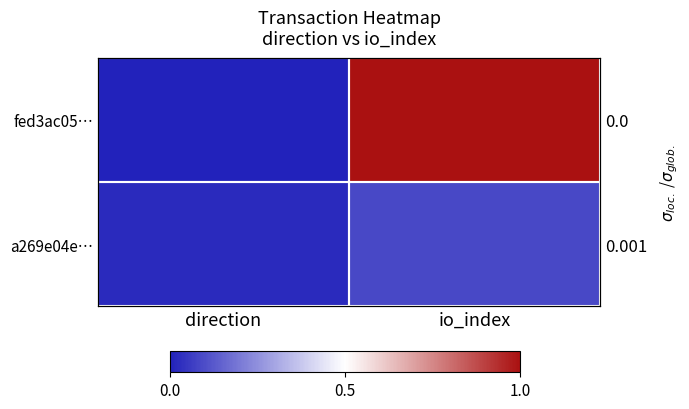

Between direction and io_index, which is larger?

io_index